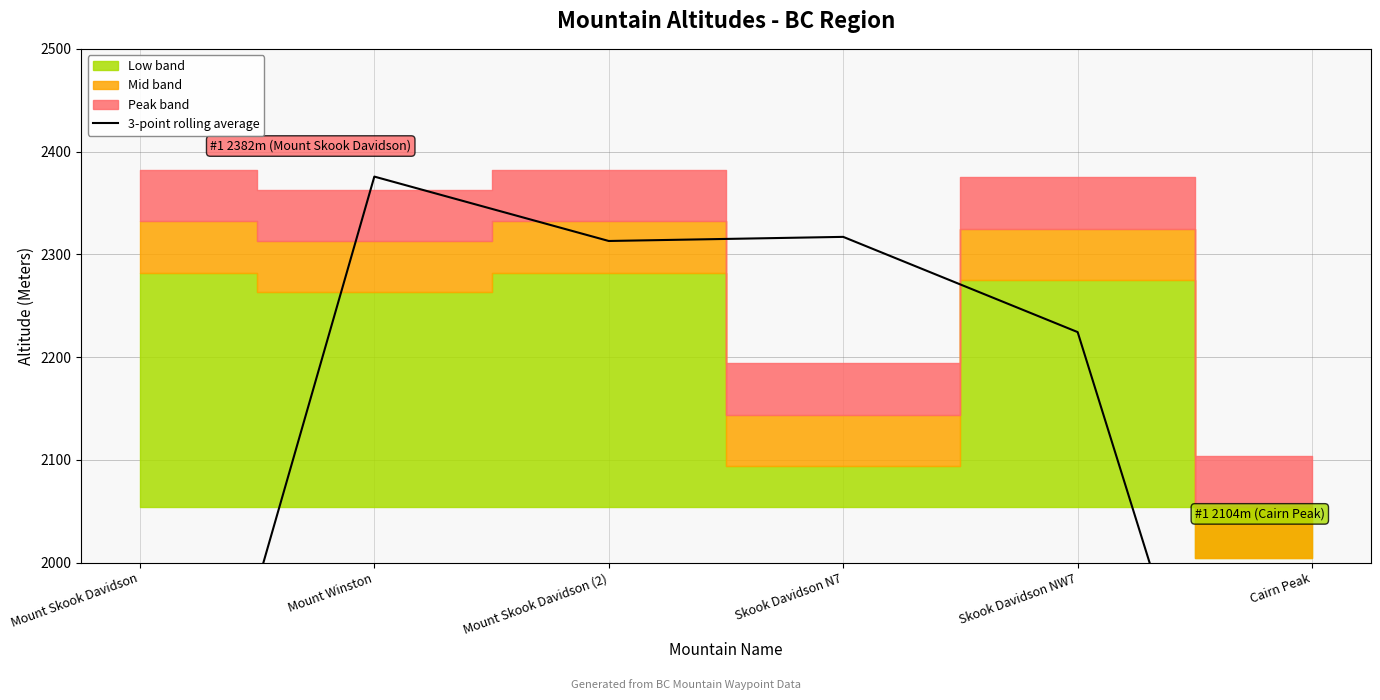

Where is the first local minimum?

Mount Skook Davidson (2)